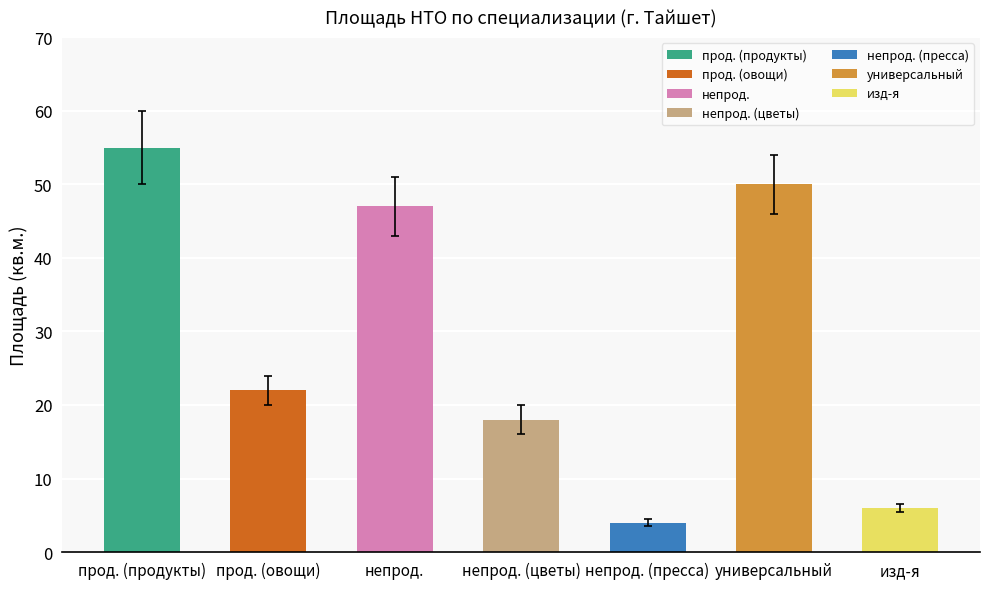

Reading right to left, transcribe all the data shown in this chart.

6	50	4	18	47	22	55